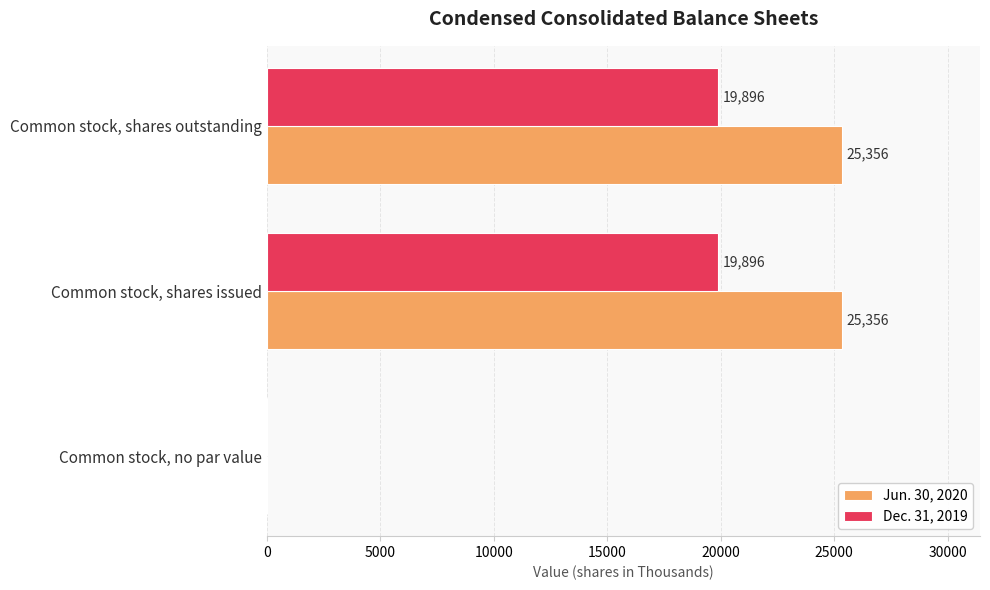

What is the sum of all Dec. 31, 2019 values?

39792